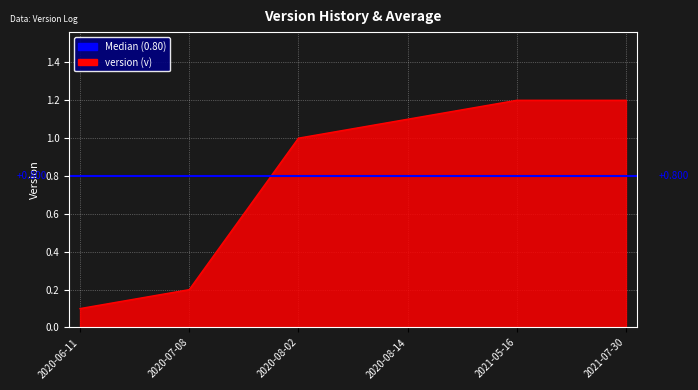

What is the maximum value shown in the chart?

1.2